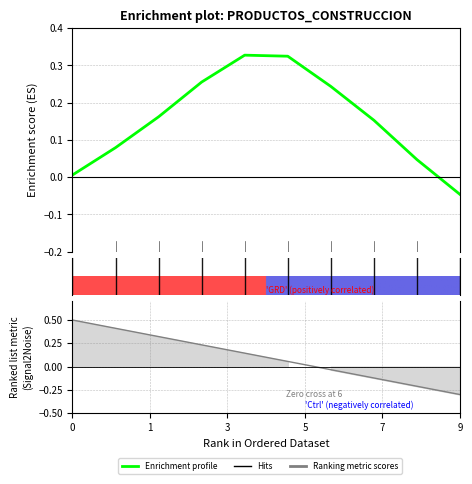

Does the chart have visible grid lines?

Yes